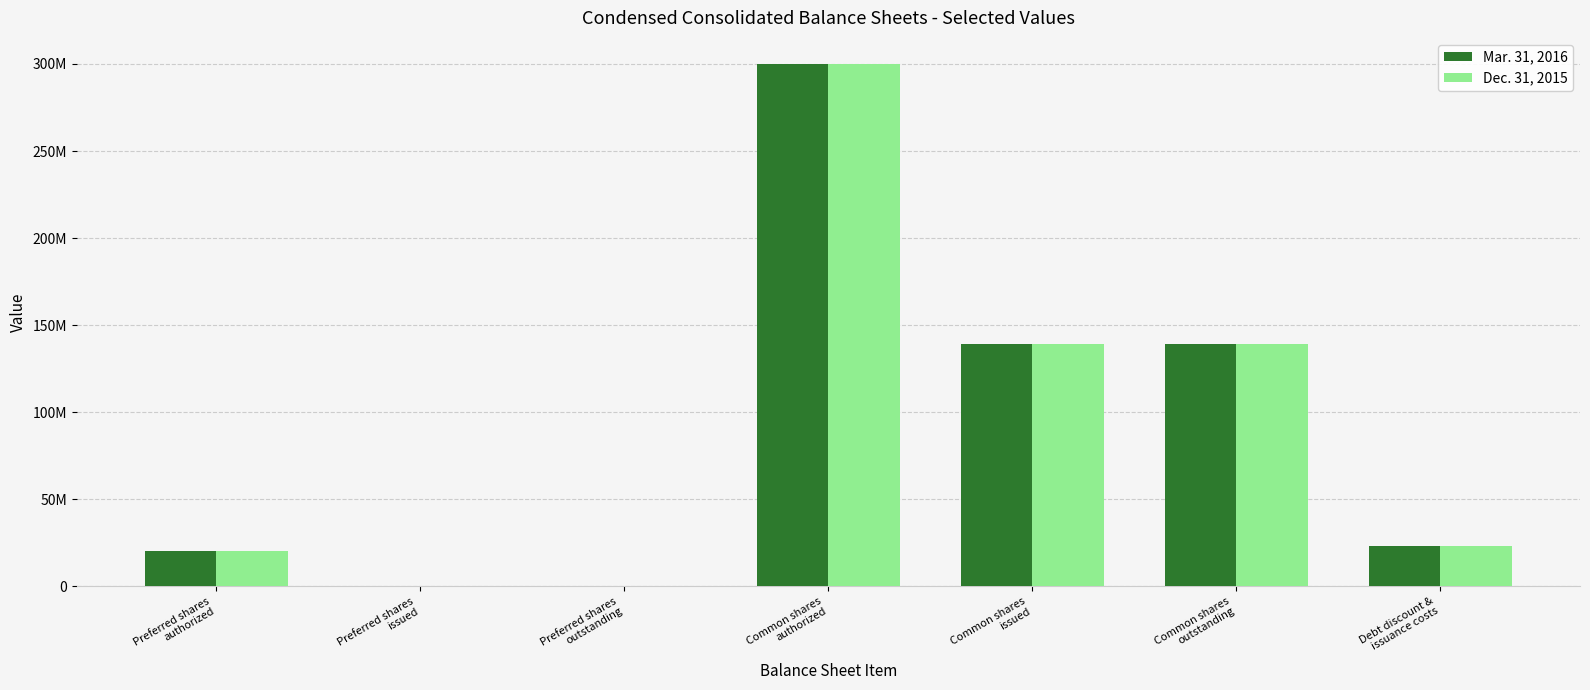

What are all the series names shown in the legend?

Mar. 31, 2016, Dec. 31, 2015